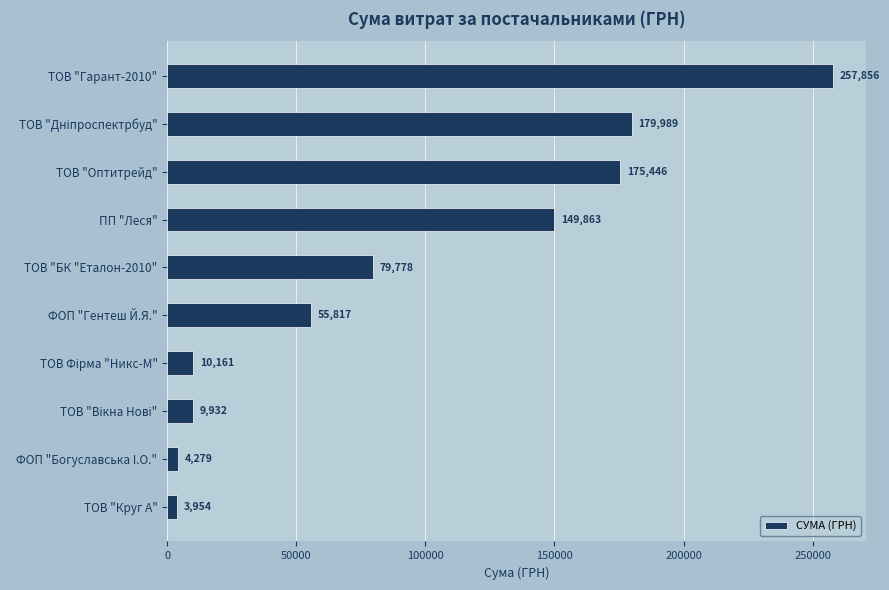

What is the change in value from ФОП "Богуславська I.О." to ФОП "Гентеш Й.Я."?

+51538.0